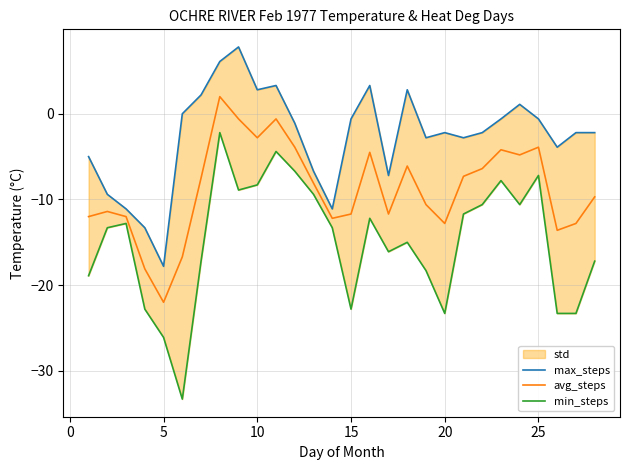

At which label does avg_steps reach its minimum?

5